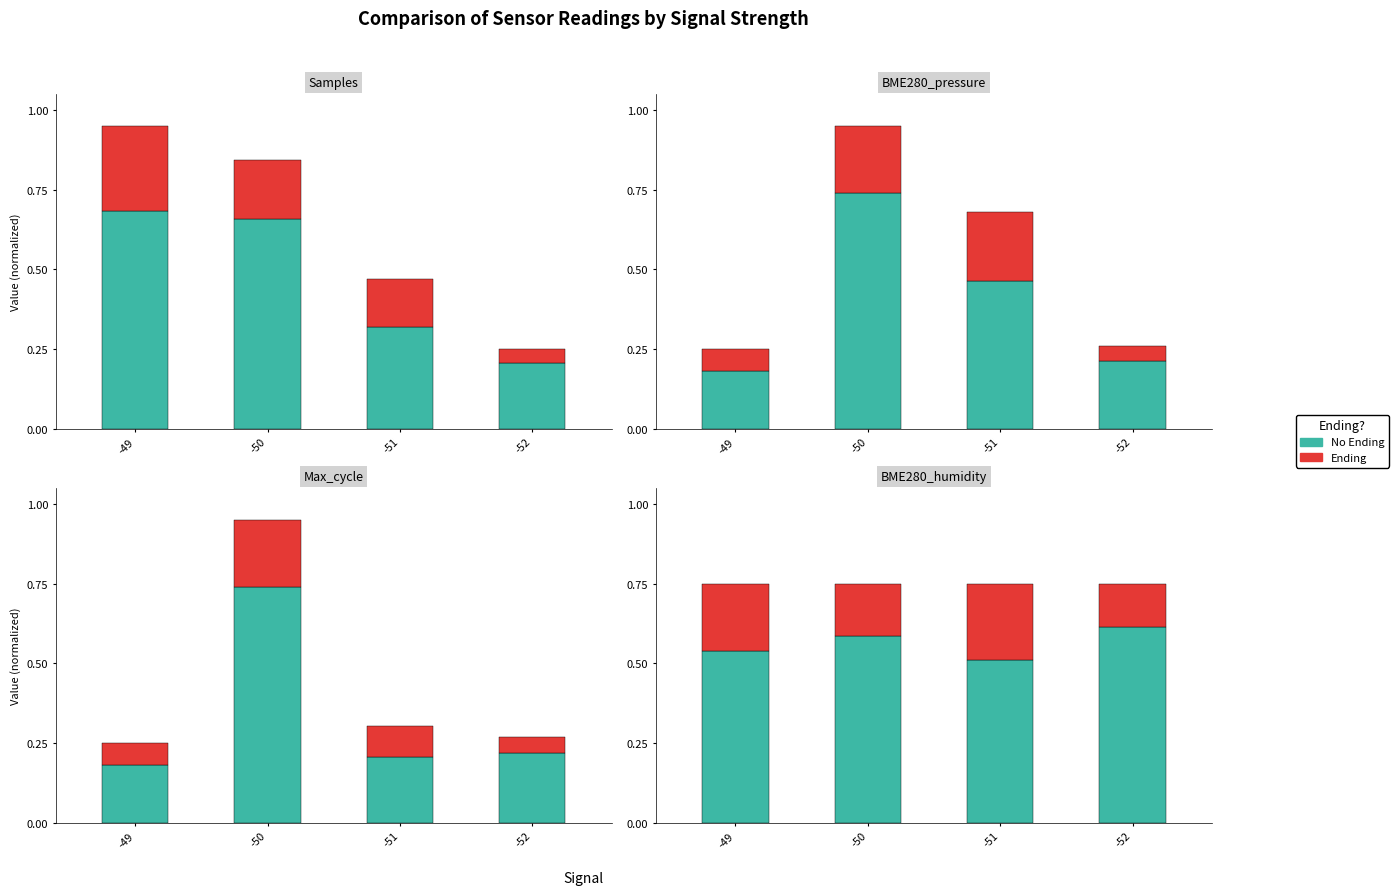

What is the difference between the highest and lowest values at -52?

0.5